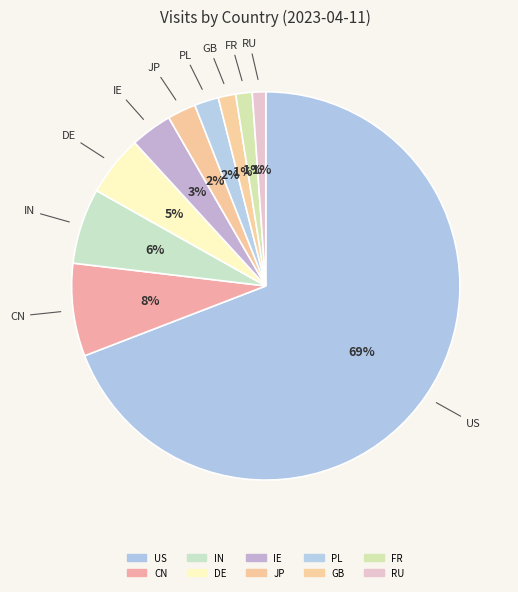

Does GB account for over 50% of the chart?

No